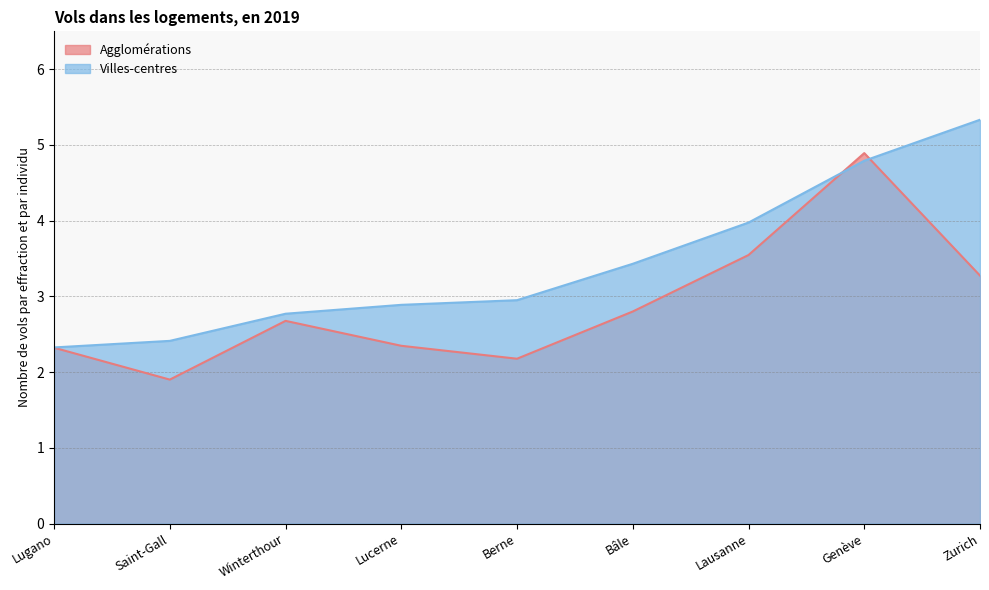

How many intersections are there between Villes-centres and Agglomérations?

2